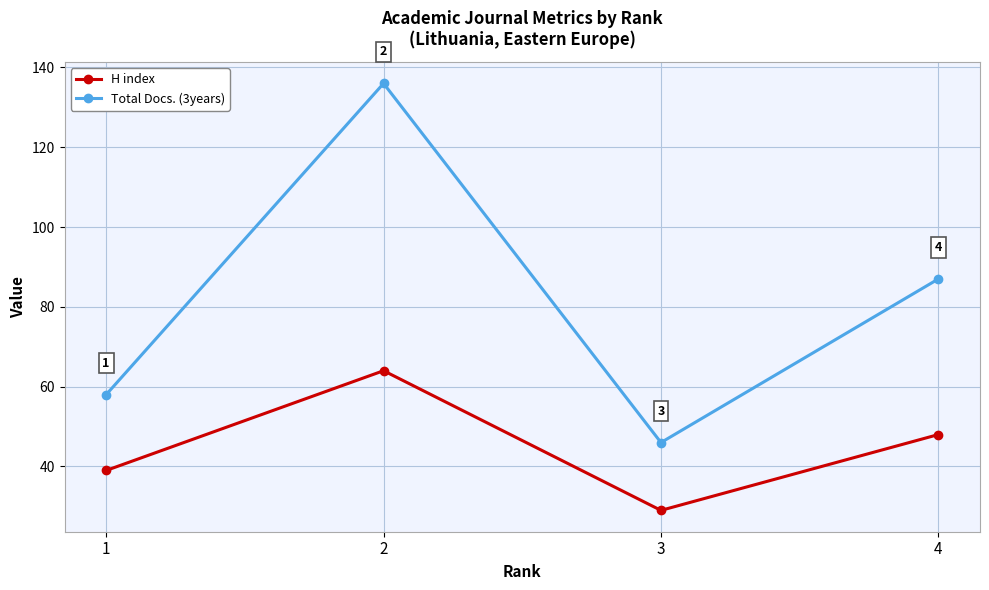

What are all the series names shown in the legend?

H index, Total Docs. (3years)